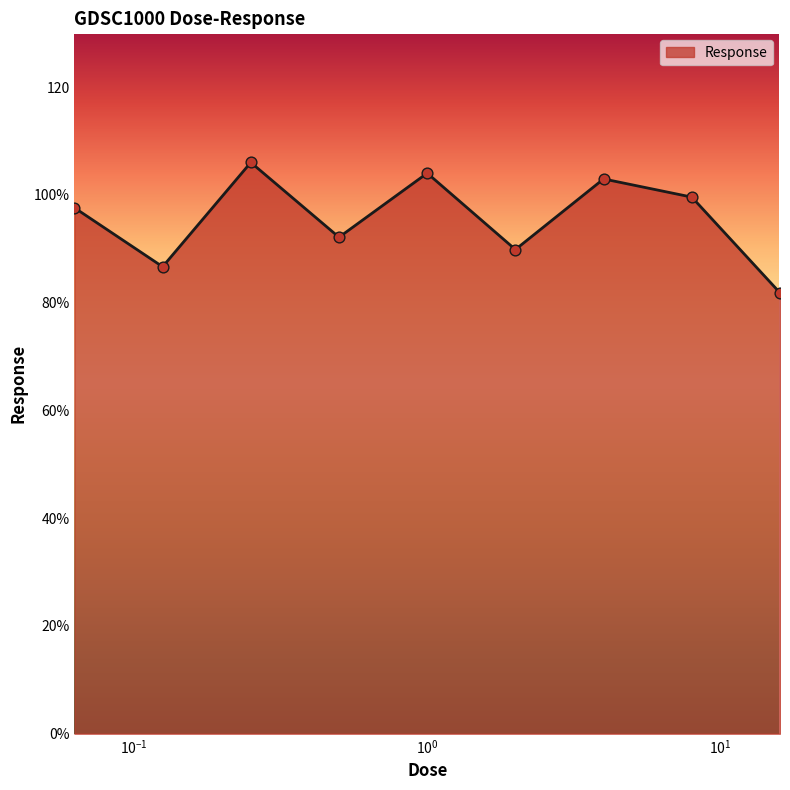

Is this an area chart (filled region under the line)?

Yes